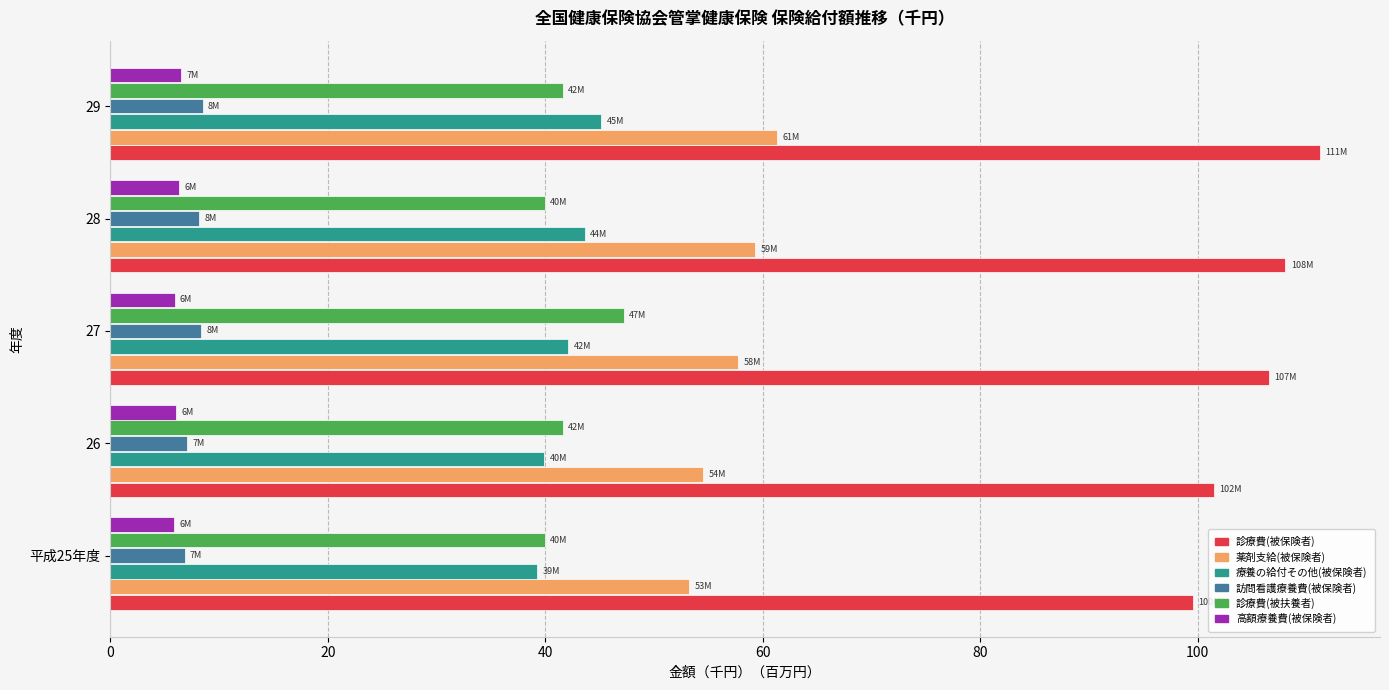

What is the average value of the 高額療養費(被保険者) series?

6.1